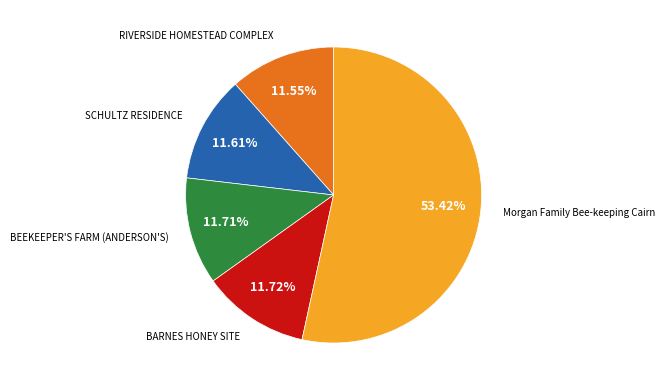

Does any single category account for the majority?

Yes